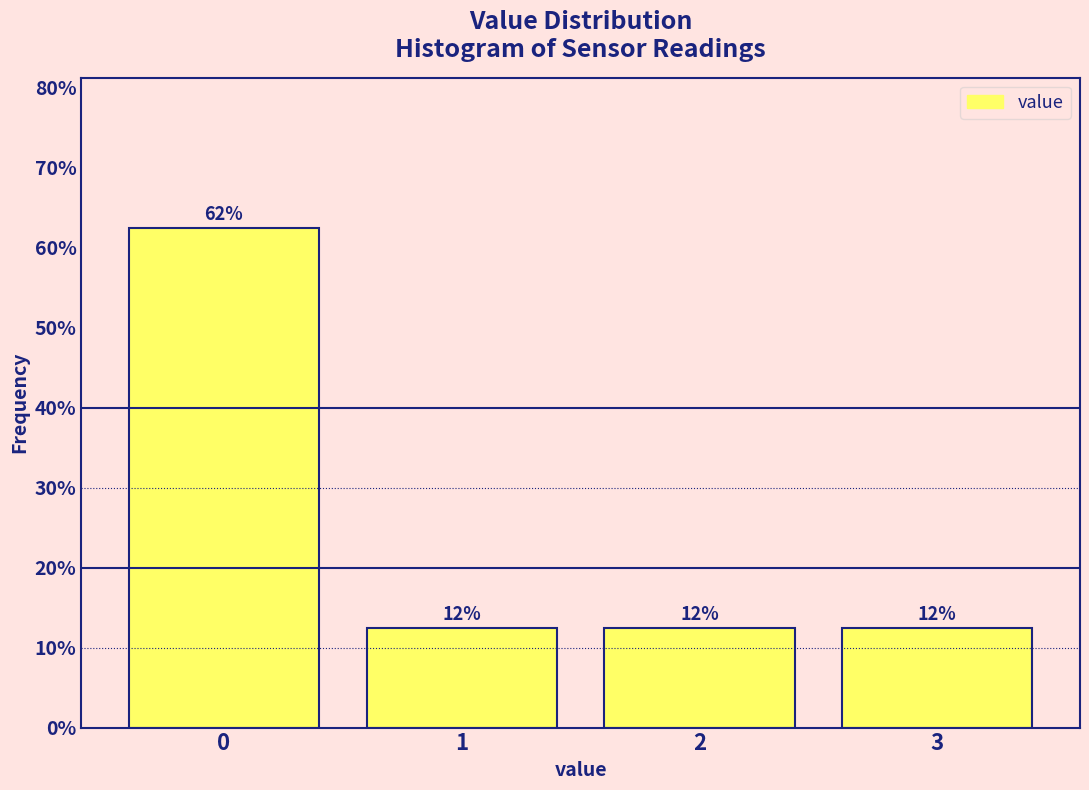

Are the bars horizontal?

No